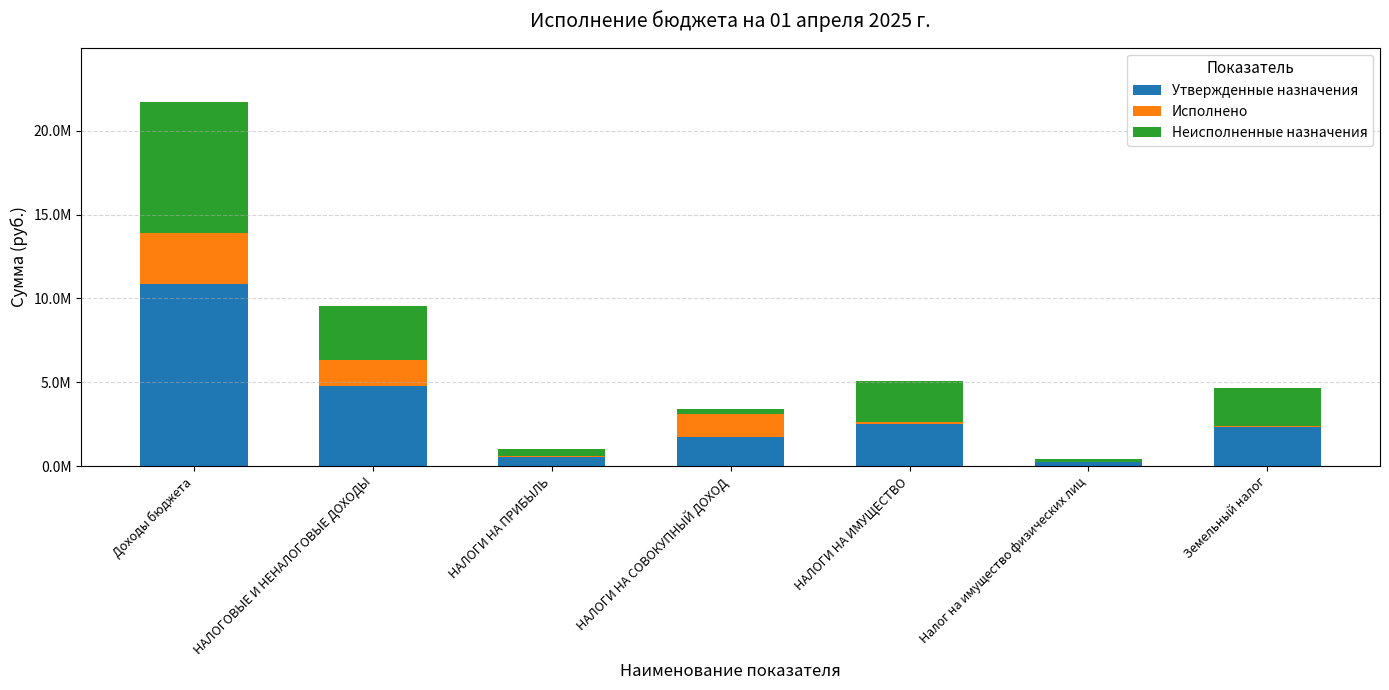

Are the bars grouped side by side (vs. stacked)?

No